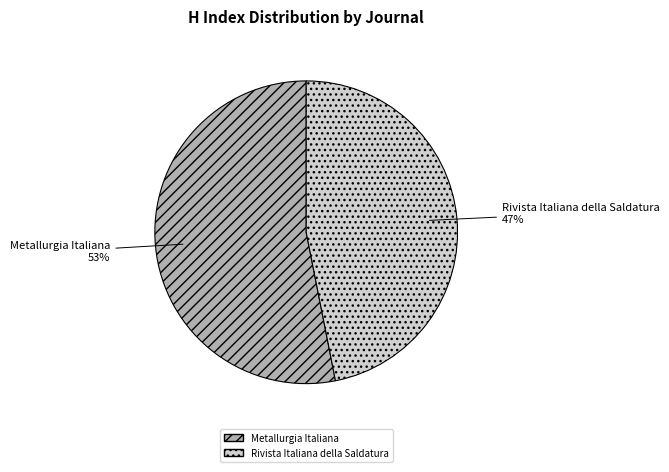

To the nearest percent, what is the difference between the Rivista Italiana della Saldatura and Metallurgia Italiana slice percentages?

6%